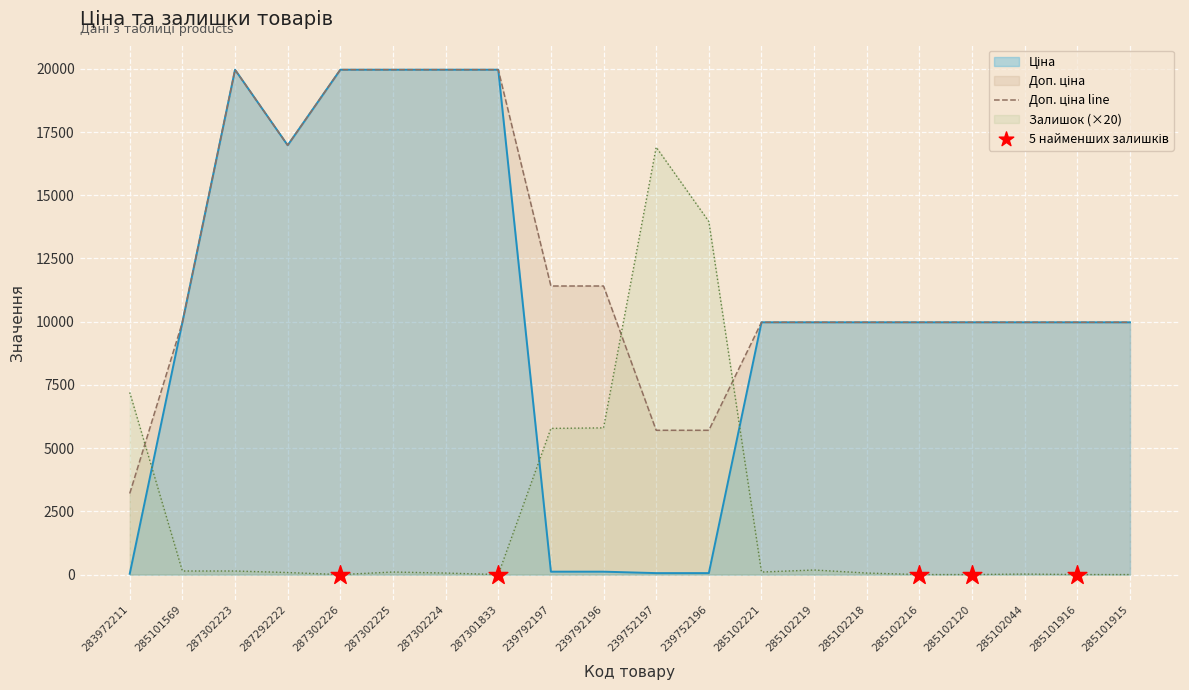

Which has a higher value, 283972211 or 285102120?

285102120